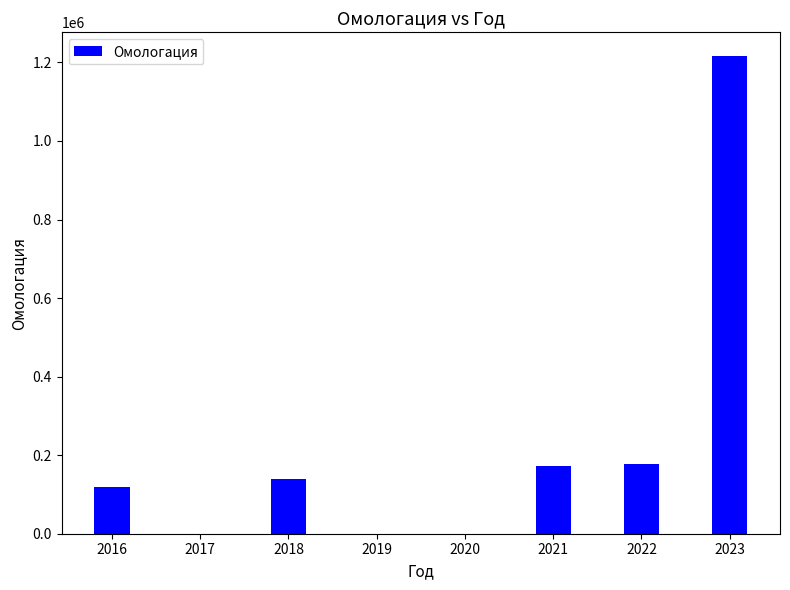

What is the approximate value at 2018, to the nearest 10?

140220